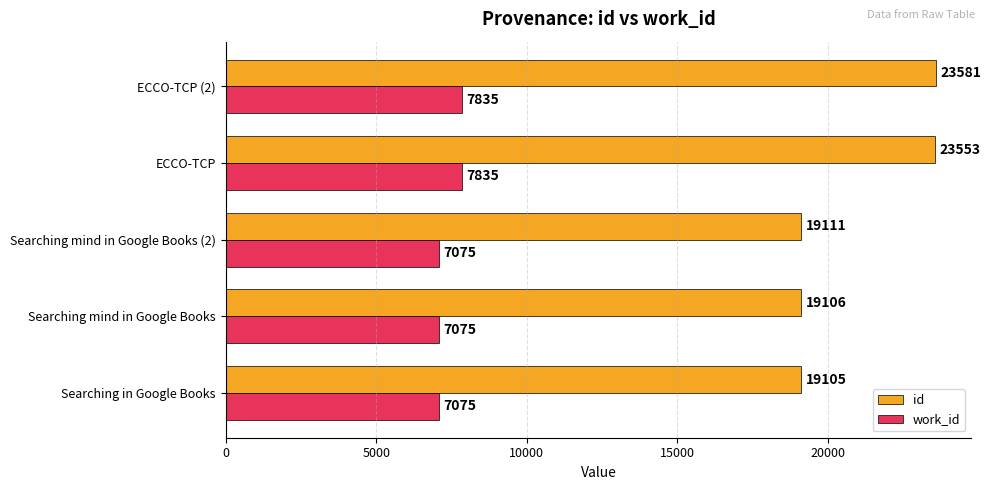

At how many categories does at least one series exceed 11141?

5